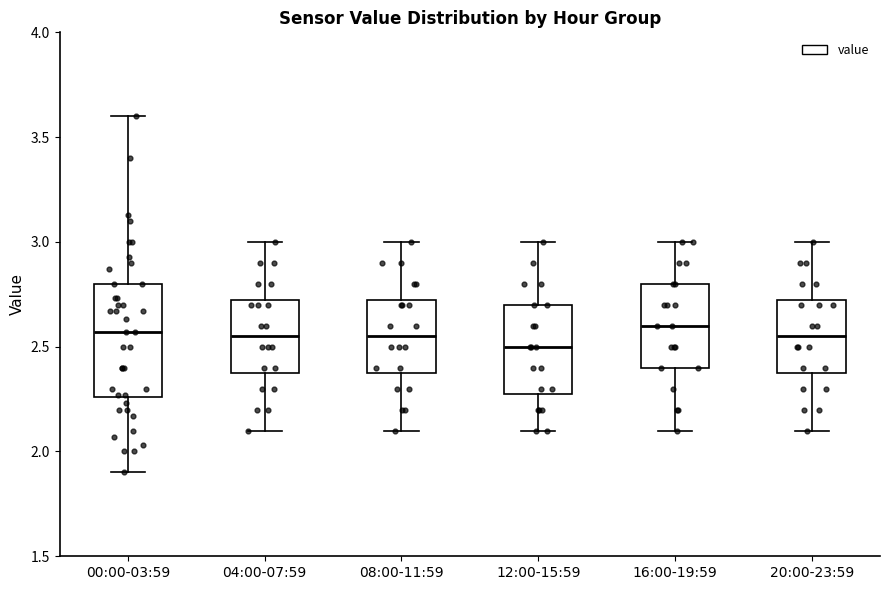

Reading left to right, transcribe this box plot: for each box, give where its median line is, the range the box spans, and where its two whiskers end, as read against the y-axis. The values are not printed on the chart, so give them approximately, as read against the axis.

00:00-03:59: median 2.55, box 2.25 to 2.80, whiskers 1.90 to 3.60
04:00-07:59: median 2.55, box 2.40 to 2.75, whiskers 2.10 to 3.00
08:00-11:59: median 2.55, box 2.40 to 2.75, whiskers 2.10 to 3.00
12:00-15:59: median 2.50, box 2.30 to 2.70, whiskers 2.10 to 3.00
16:00-19:59: median 2.60, box 2.40 to 2.80, whiskers 2.10 to 3.00
20:00-23:59: median 2.55, box 2.40 to 2.75, whiskers 2.10 to 3.00